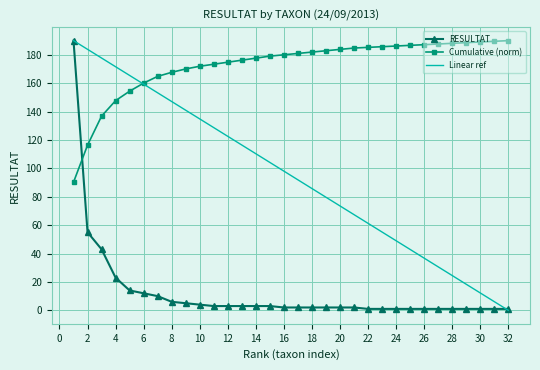

True or false: Cumulative (norm) and RESULTAT cross at least once.

True